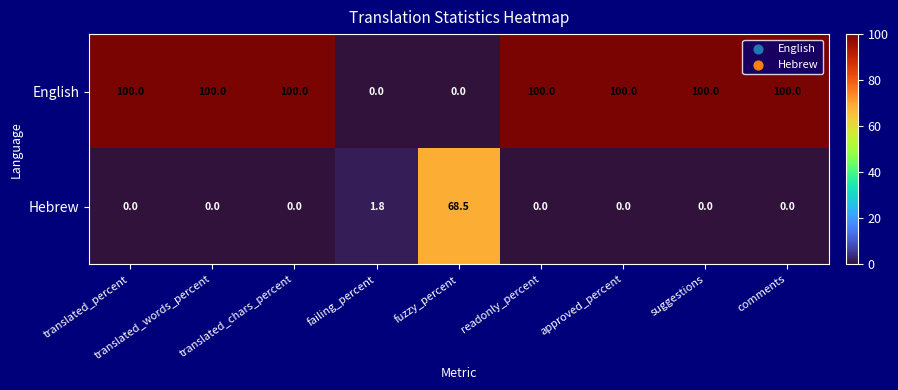

What is the spread (max minus min) of values at fuzzy_percent?

68.5